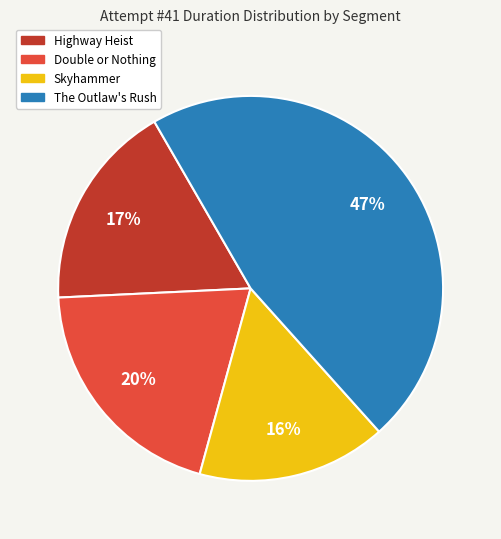

Is Highway Heist the majority of the pie?

No